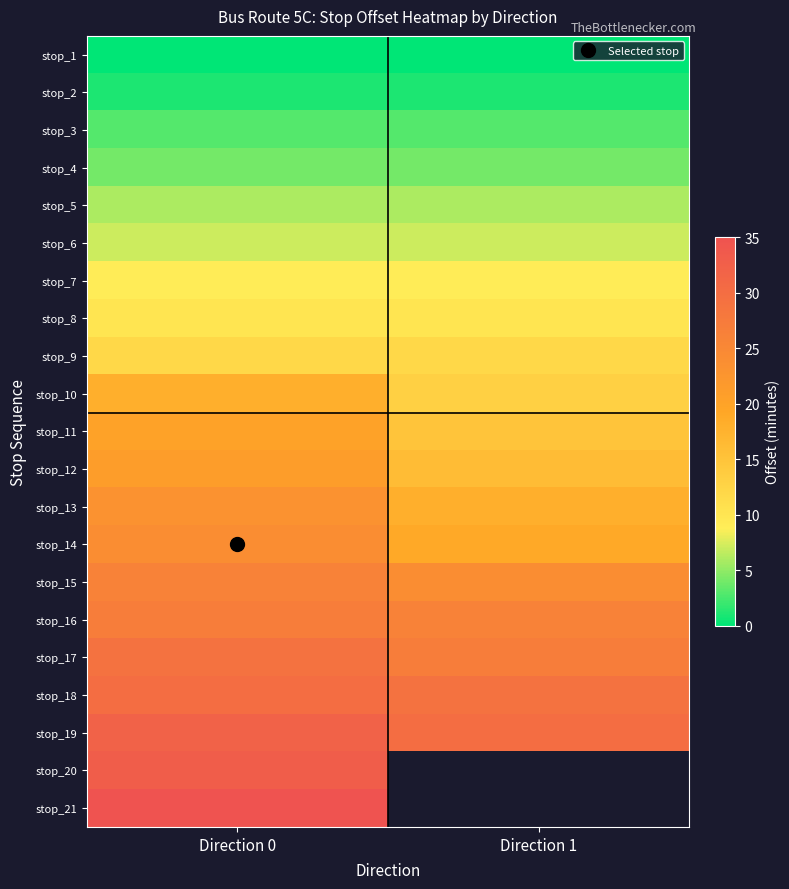

At how many categories does at least one series exceed 17?

2